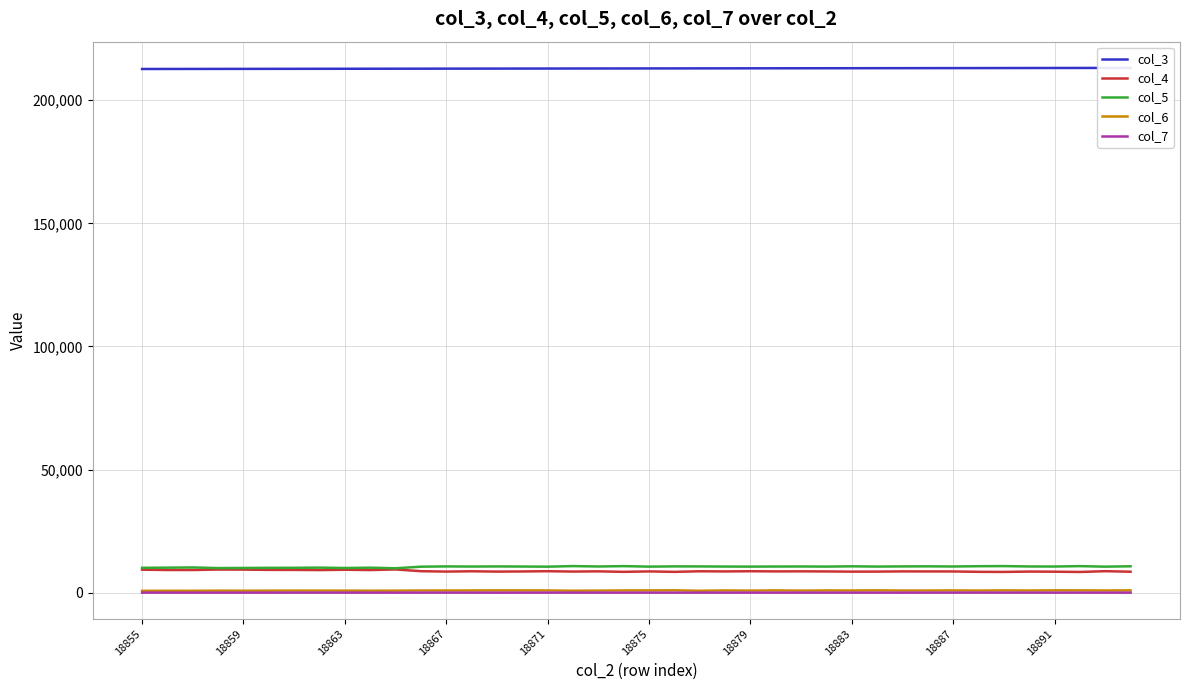

The col_6 series shows 828 at 18859. True or false?

True